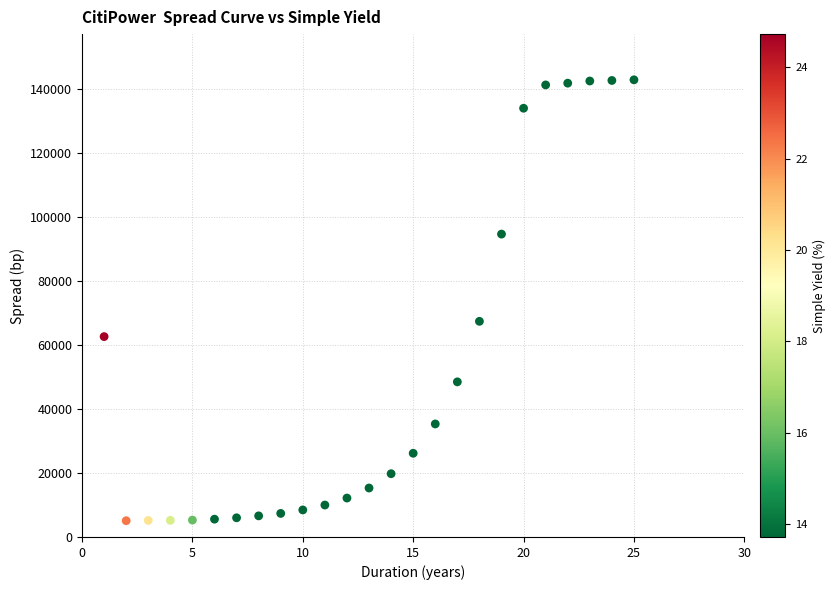

What Y value in the scatter plot is closest to 74016?

67432.3